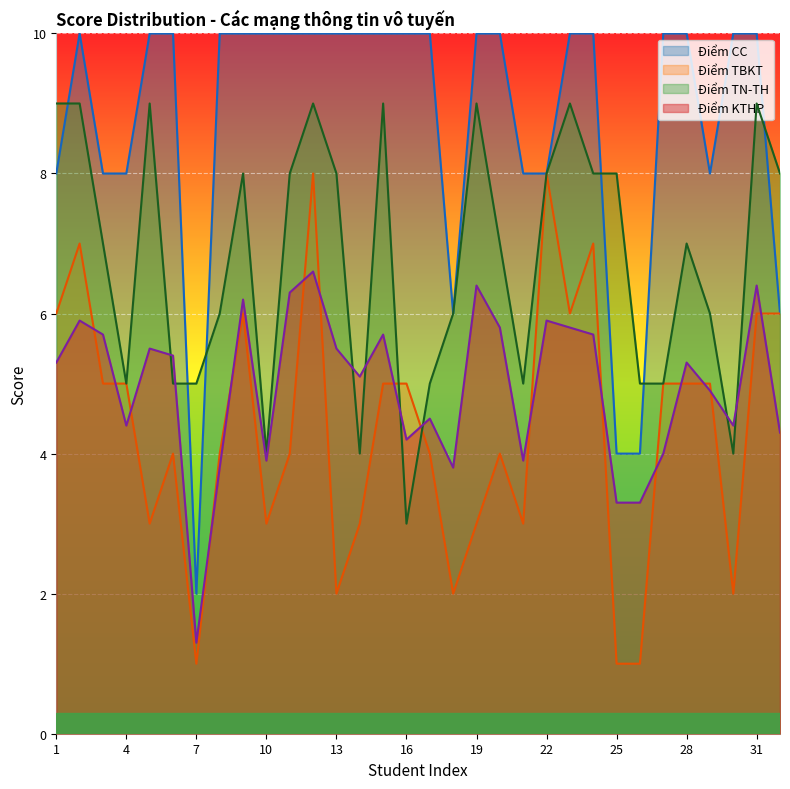

In Điểm KTHP, how many points are higher than both neighbors (excluding endpoints)?

10